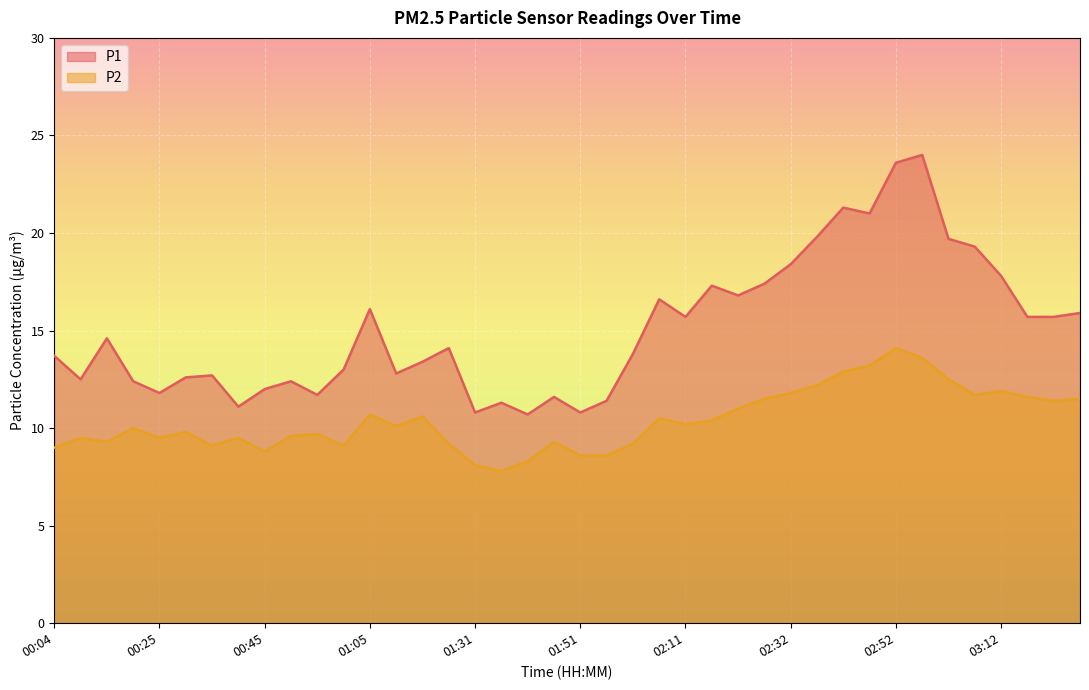

Rank the series by their average value, from lowest to highest.

P2, P1